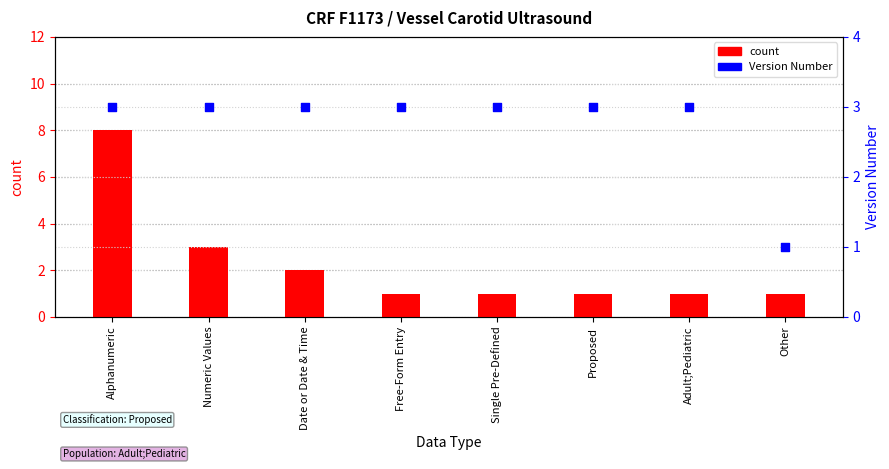

Which series has the largest total across all categories?

version